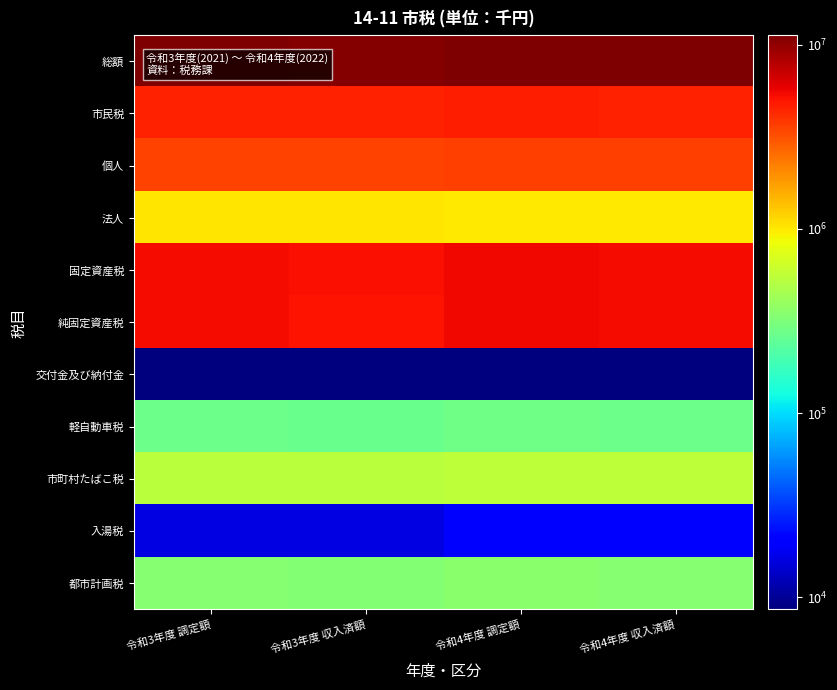

Reading left to right, transcribe all the data shown in this chart.

総額: 令和3年度 調定額=11046131	令和3年度 収入済額=10809724	令和4年度 調定額=11305082	令和4年度 収入済額=11085943
市民税: 令和3年度 調定額=4563370	令和3年度 収入済額=4505374	令和4年度 調定額=4632366	令和4年度 収入済額=4580082
個人: 令和3年度 調定額=3545521	令和3年度 収入済額=3491362	令和4年度 調定額=3630668	令和4年度 収入済額=3581818
法人: 令和3年度 調定額=1017849	令和3年度 収入済額=1014012	令和4年度 調定額=1001698	令和4年度 収入済額=998264
固定資産税: 令和3年度 調定額=5314631	令和3年度 収入済額=5157709	令和4年度 調定額=5460938	令和4年度 収入済額=5313960
純固定資産税: 令和3年度 調定額=5305905	令和3年度 収入済額=5148983	令和4年度 調定額=5452372	令和4年度 収入済額=5305394
交付金及び納付金: 令和3年度 調定額=8726	令和3年度 収入済額=8726	令和4年度 調定額=8566	令和4年度 収入済額=8566
軽自動車税: 令和3年度 調定額=274326	令和3年度 収入済額=263248	令和4年度 調定額=285623	令和4年度 収入済額=275479
市町村たばこ税: 令和3年度 調定額=535337	令和3年度 収入済額=535337	令和4年度 調定額=557089	令和4年度 収入済額=557089
入湯税: 令和3年度 調定額=16257	令和3年度 収入済額=16257	令和4年度 調定額=18932	令和4年度 収入済額=18932
都市計画税: 令和3年度 調定額=342210	令和3年度 収入済額=331799	令和4年度 調定額=350134	令和4年度 収入済額=340401